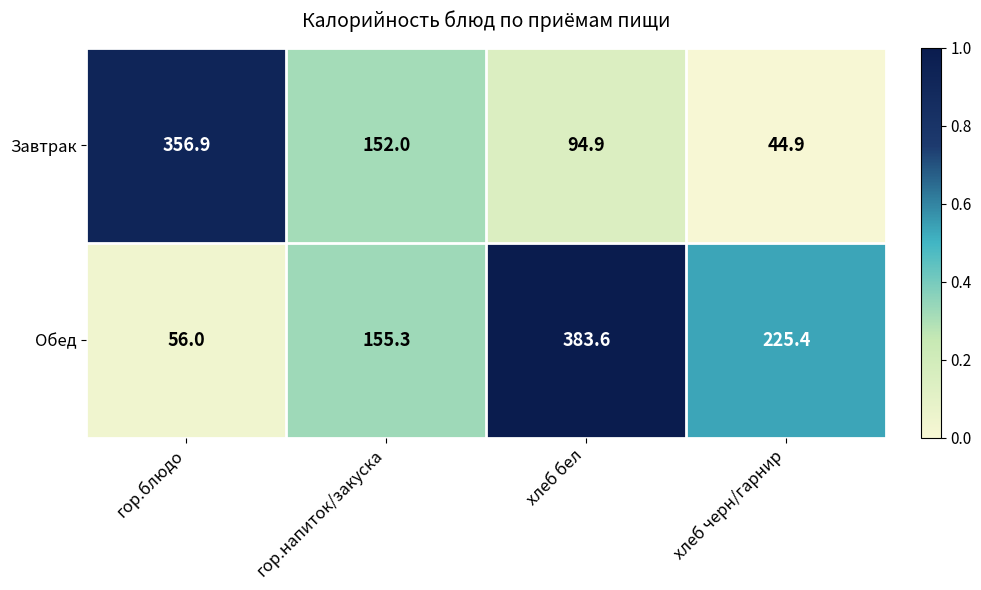

Rank the series by their maximum value, from highest to lowest.

Обед, Завтрак